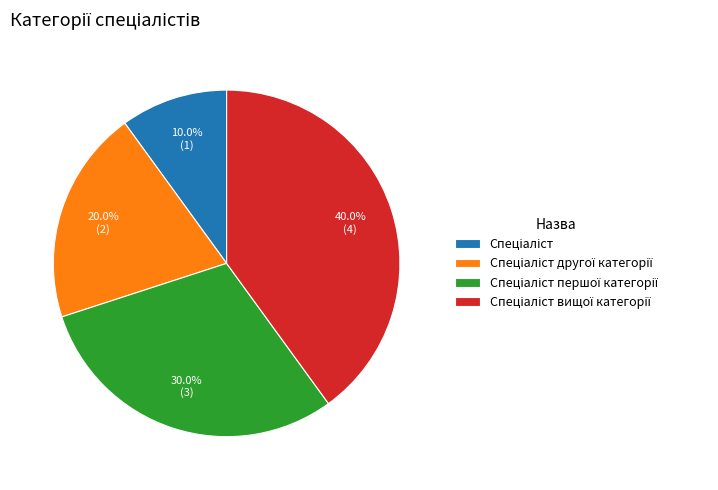

Does any single category account for the majority?

No